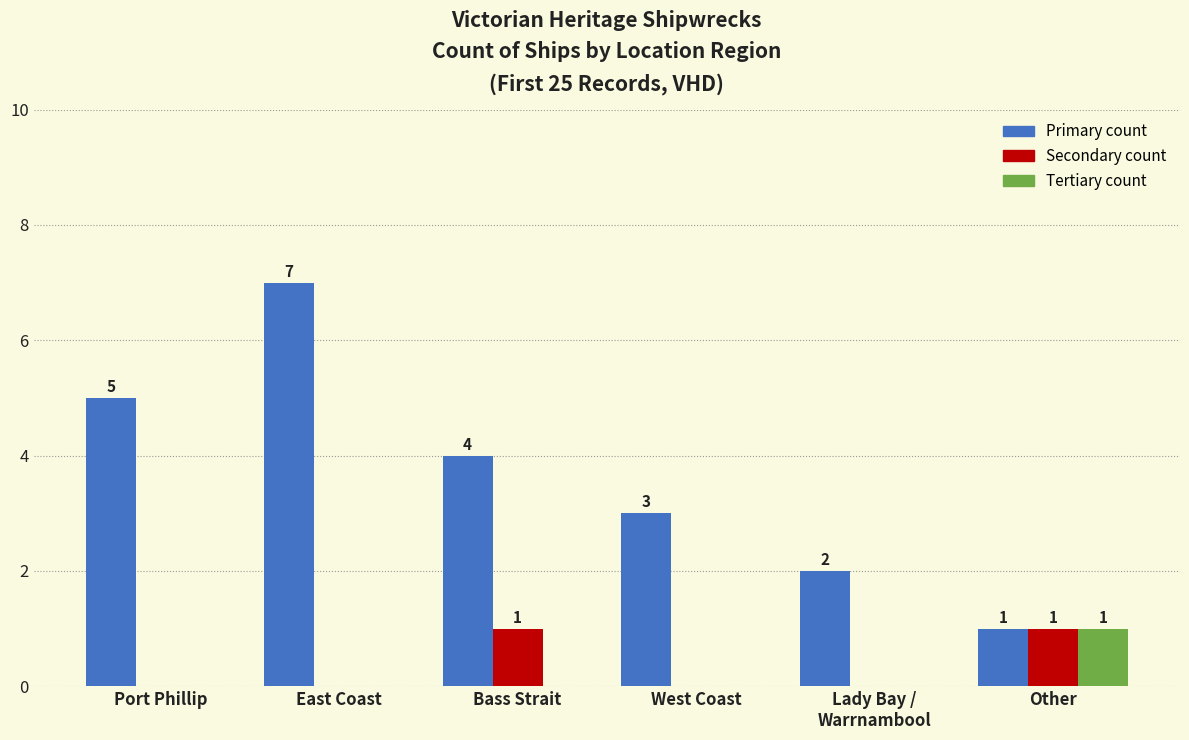

Which category has the highest value across all series?

East Coast